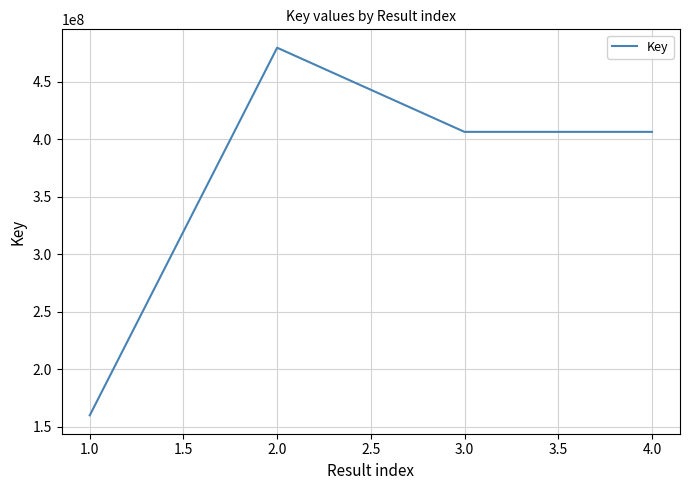

Is it true that the value at 1.0 is 258090499?

False